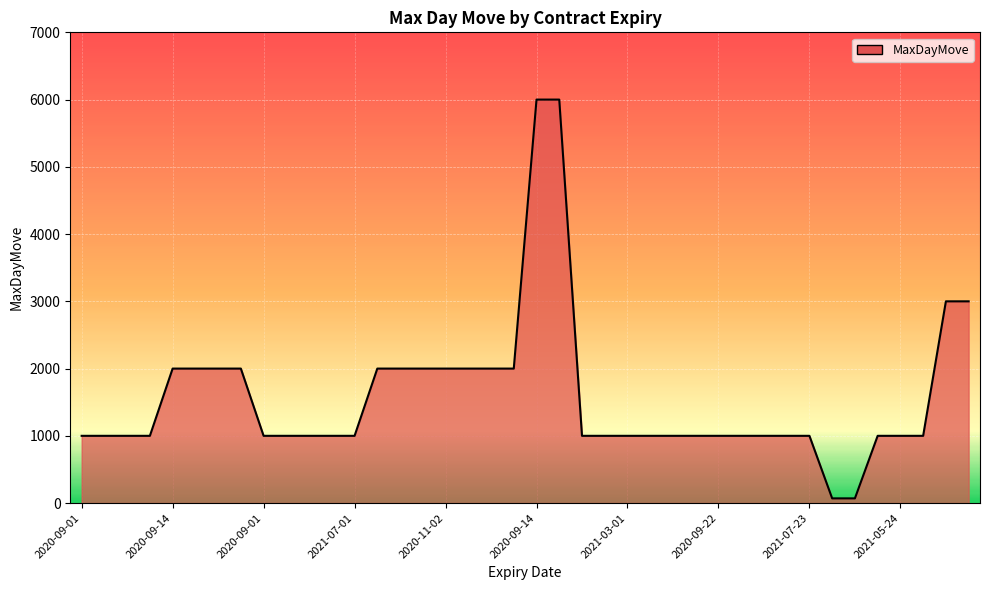

What is the difference between the maximum and minimum values?

5930